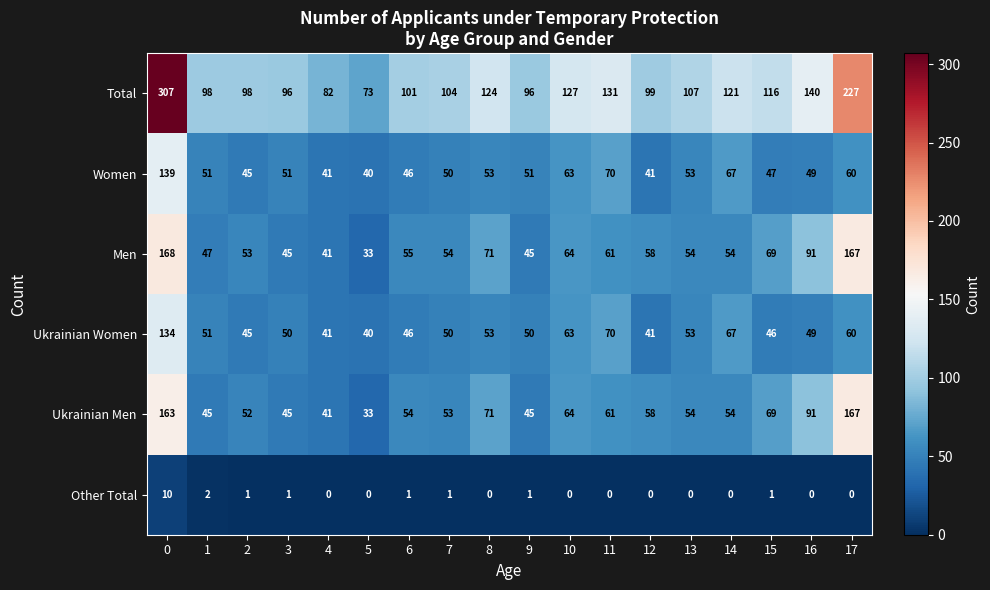

How many categories are shown in the chart?

18